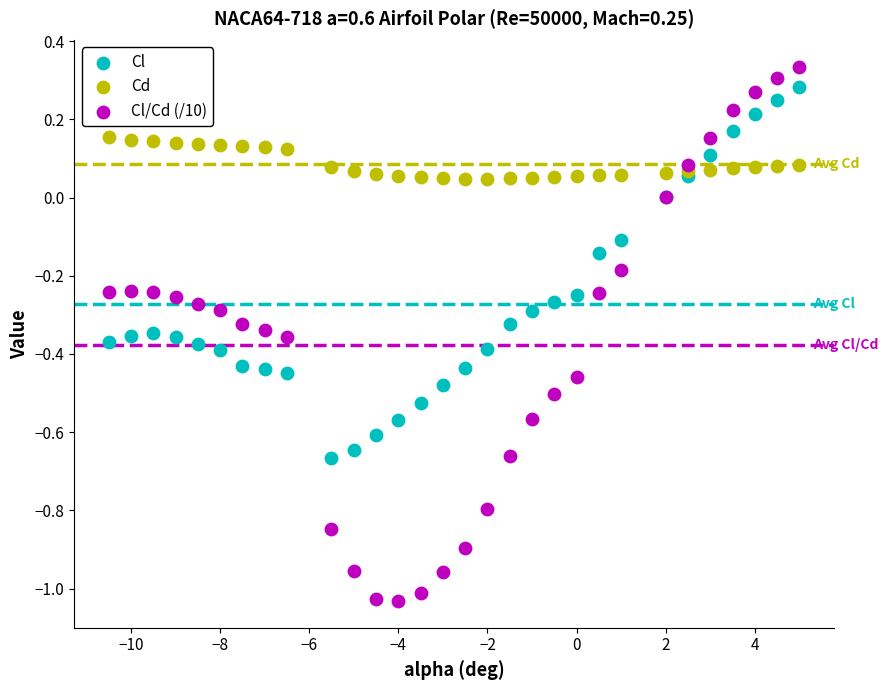

Which series has the widest spread of Y values?

Cl/Cd (/10)